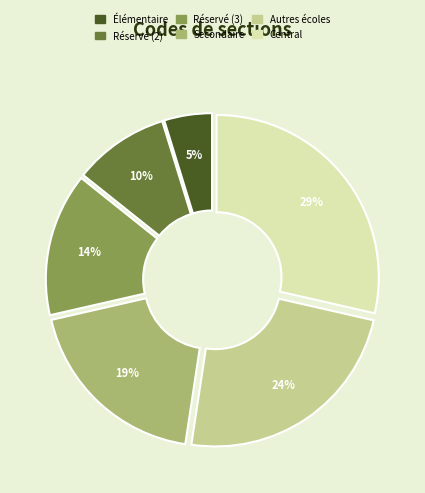

The Réservé slice represents 3% of the pie. True or false?

False